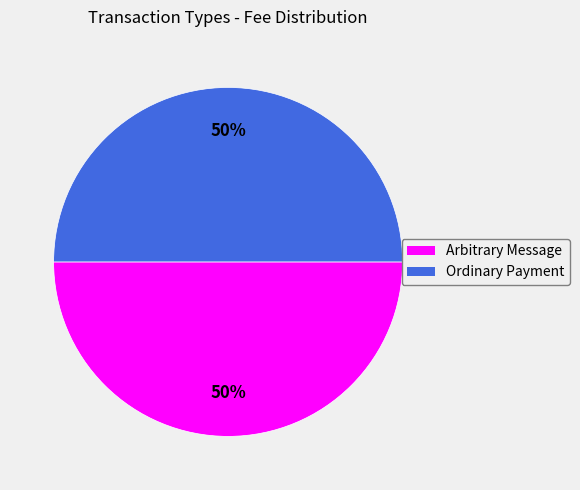

To the nearest percent, what is the difference between the largest and smallest slice percentages?

0%